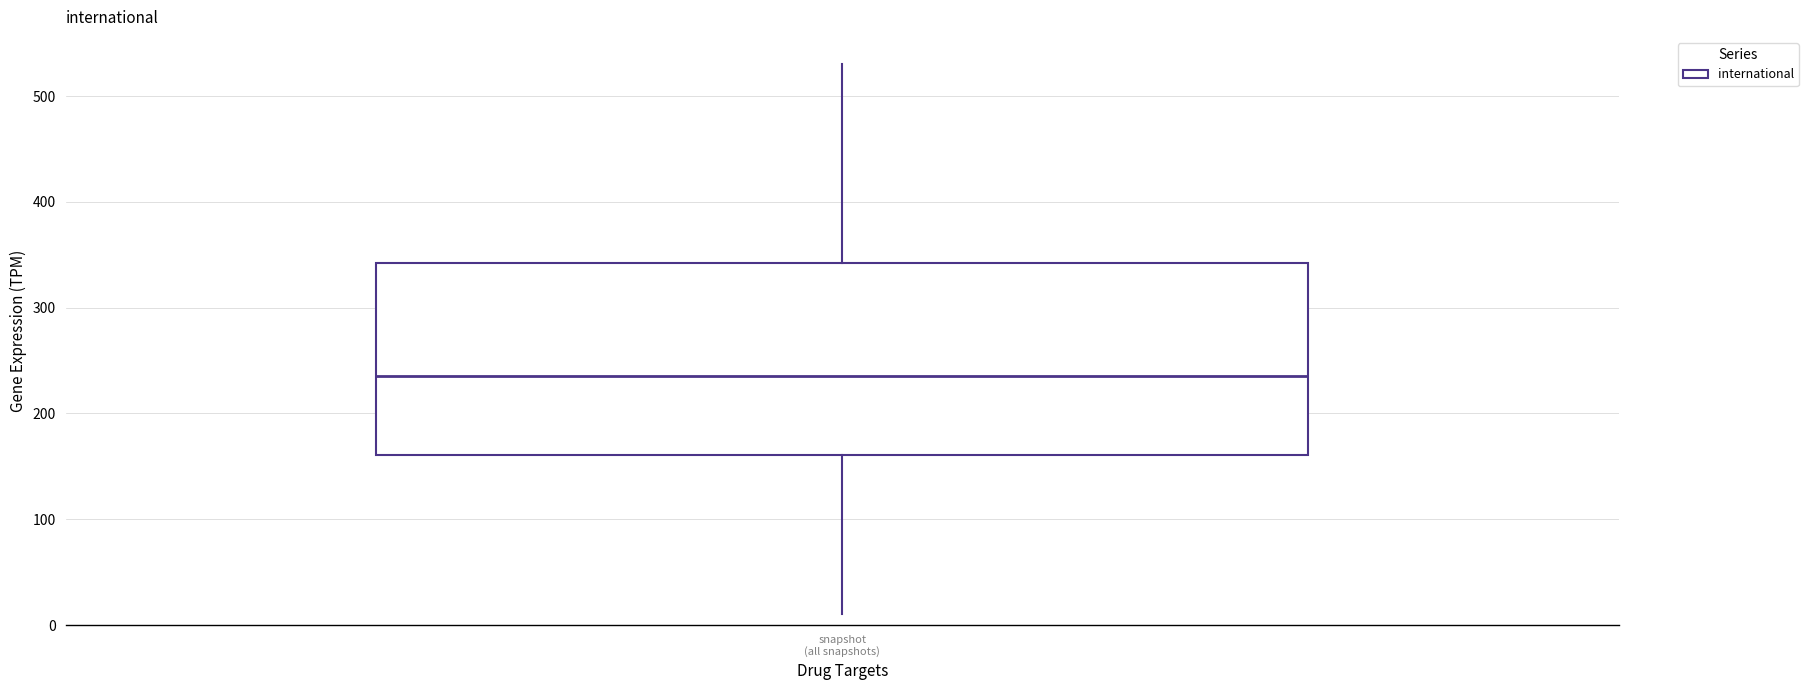

Transcribe this box plot: give where the median line is, the range the box spans, and where the two whiskers end, as read against the y-axis. The values are not printed on the chart, so give them approximately, as read against the axis.

median 240, box 160 to 340, whiskers 10 to 530